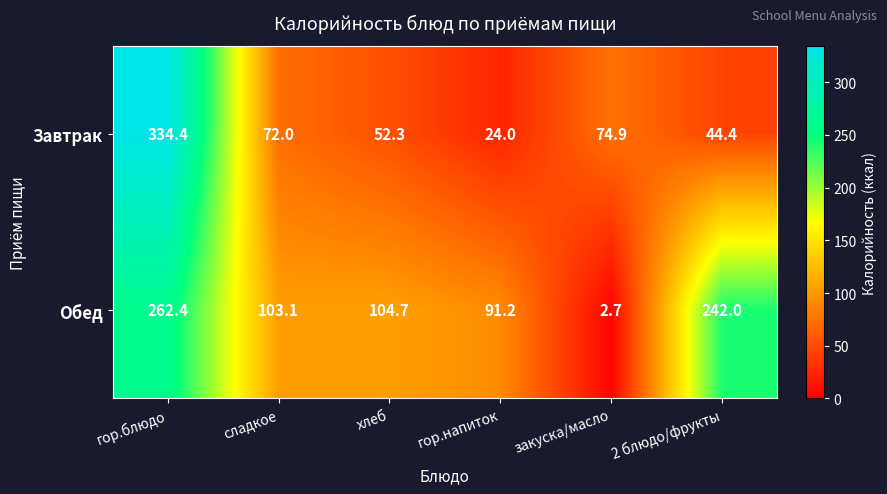

At which label does Обед first exceed 104?

гор.блюдо